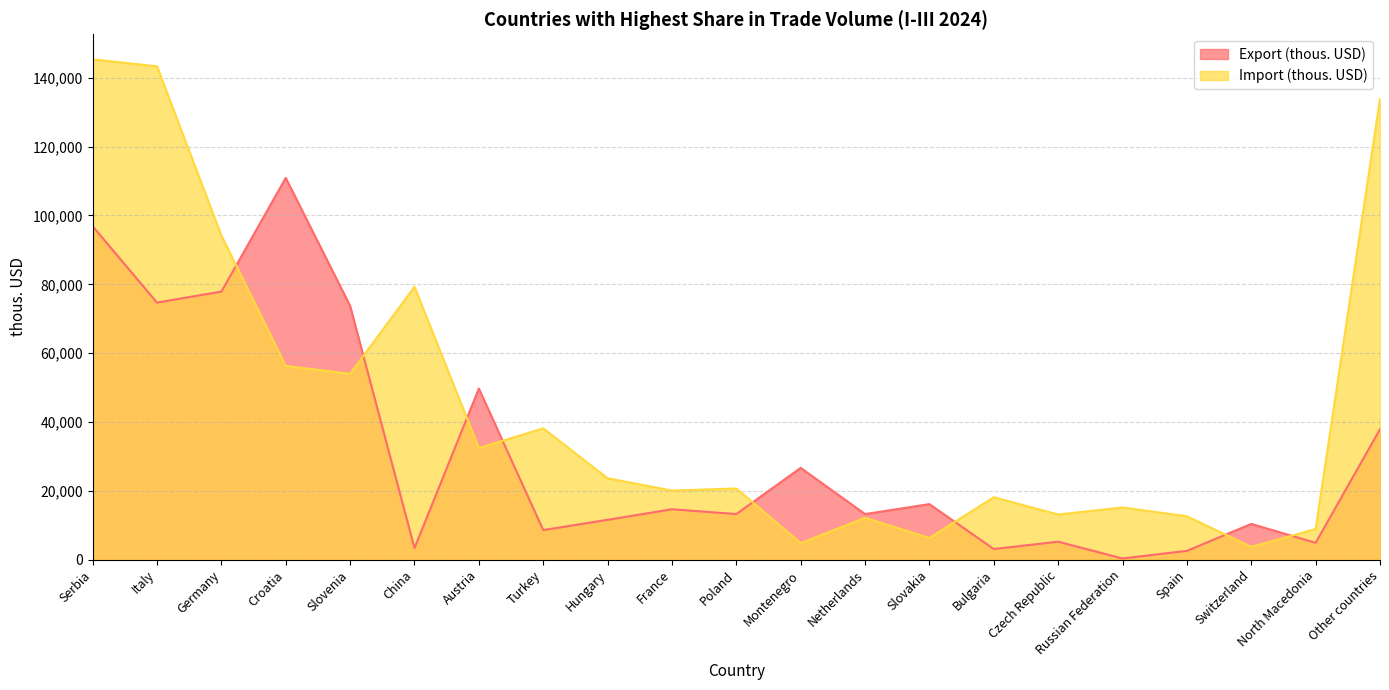

After their last crossing, which series has the higher values: Export (thous. USD) or Import (thous. USD)?

Import (thous. USD)